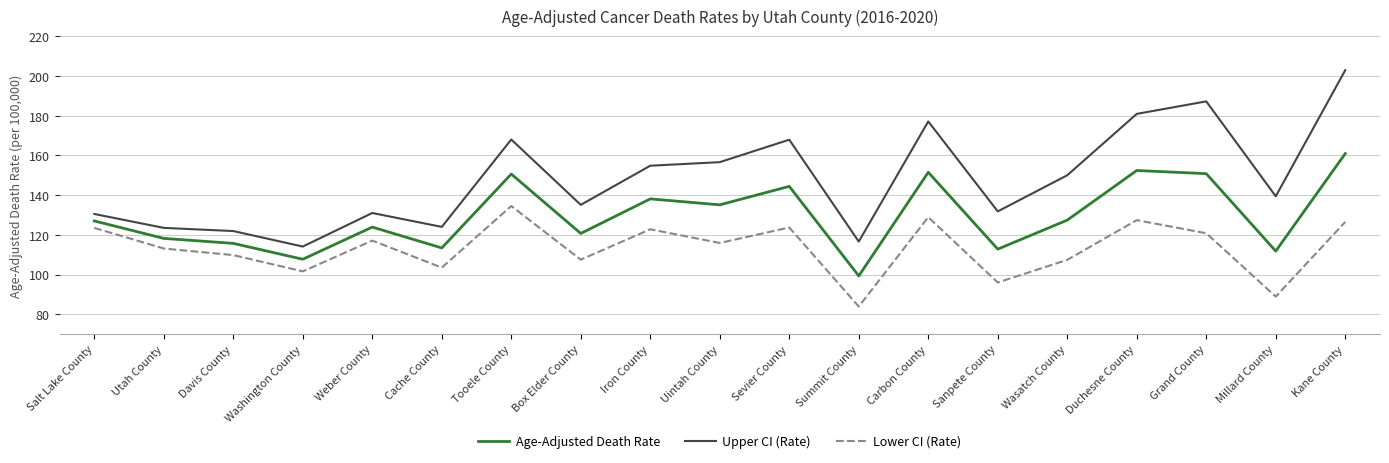

What is the sum of all Upper CI (Rate) values?

2813.3